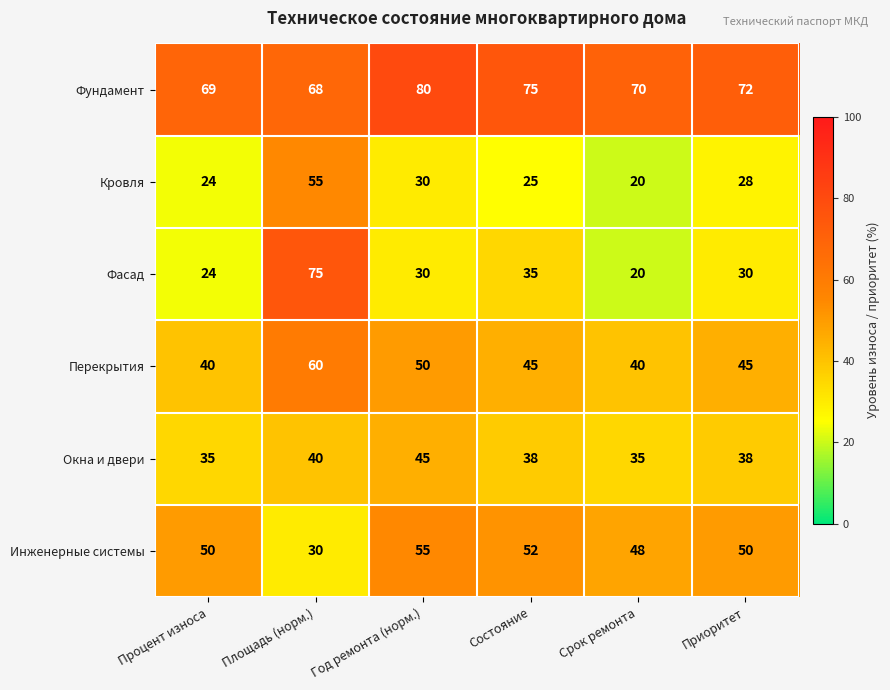

Which series has the largest total across all categories?

Фундамент